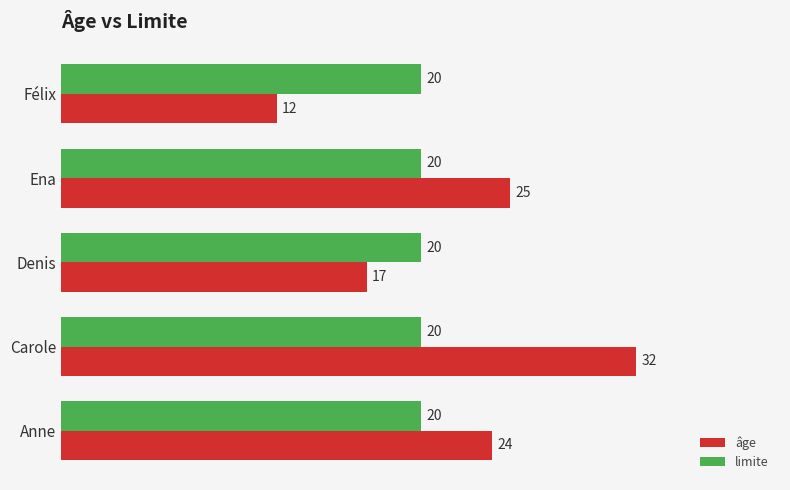

Rank the categories by âge value from highest to lowest.

Carole, Ena, Anne, Denis, Félix